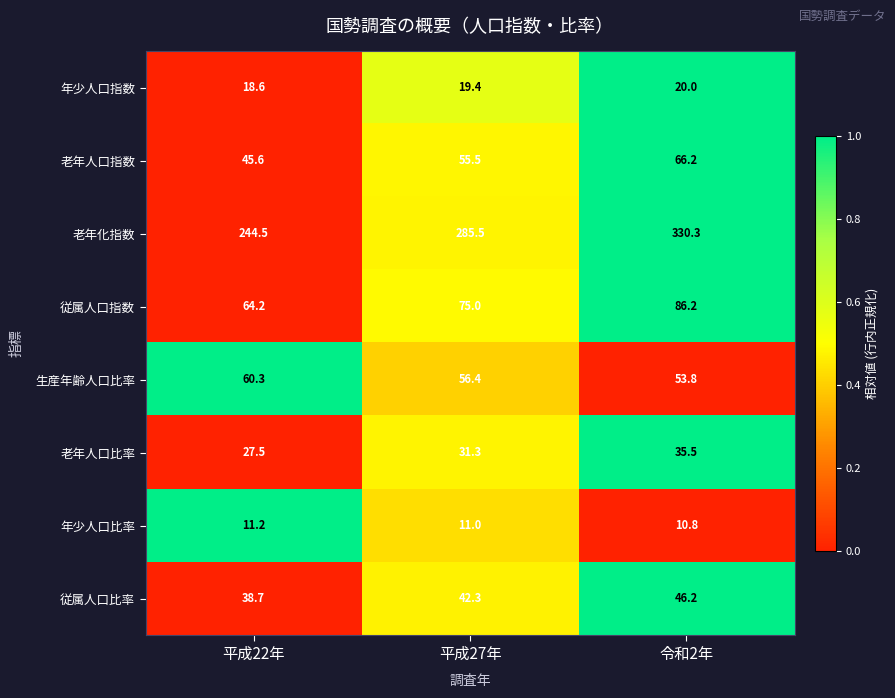

Reading left to right, list all the values displayed in this chart.

年少人口指数: 18.6	19.4	20.0
老年人口指数: 45.6	55.5	66.2
老年化指数: 244.5	285.5	330.3
従属人口指数: 64.2	75.0	86.2
生産年齢人口比率: 60.3	56.4	53.8
老年人口比率: 27.5	31.3	35.5
年少人口比率: 11.2	11.0	10.8
従属人口比率: 38.7	42.3	46.2